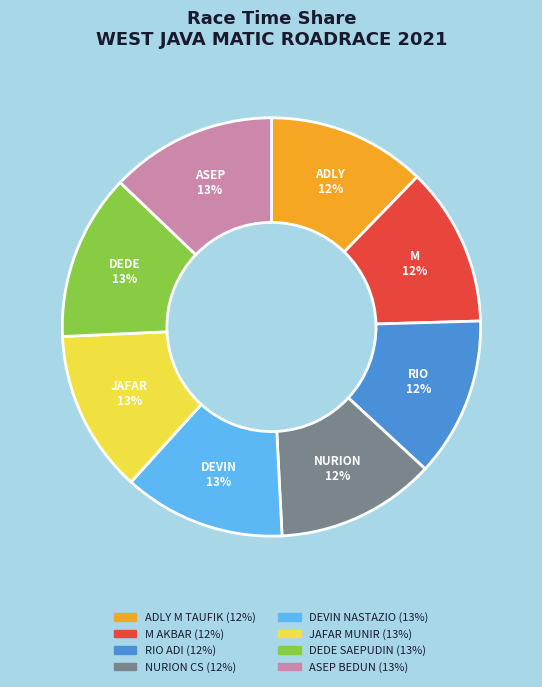

Is there any slice that represents more than half of the pie?

No